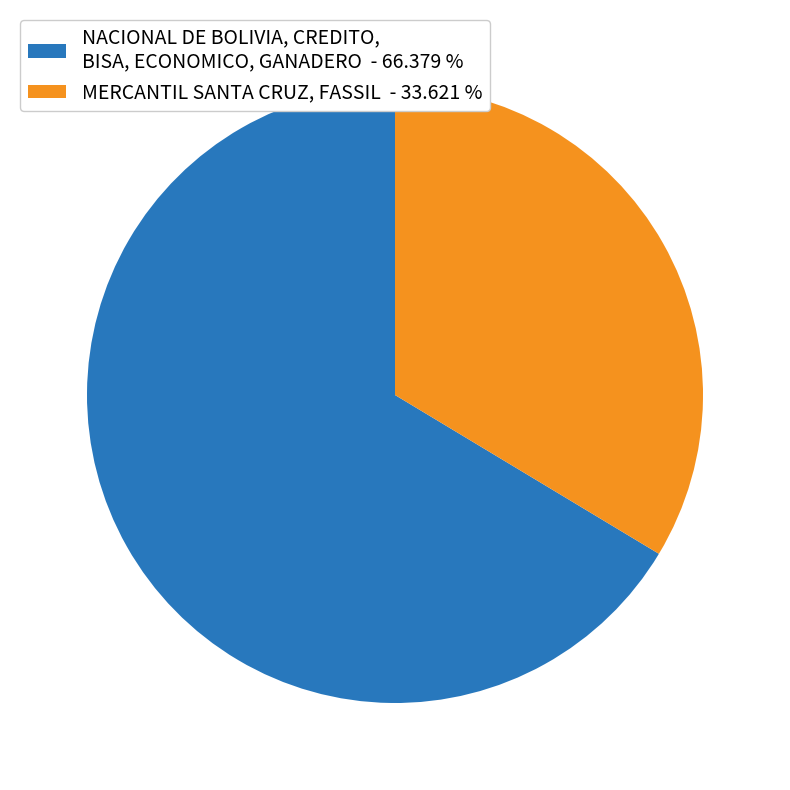

How many slices are in this pie chart?

2